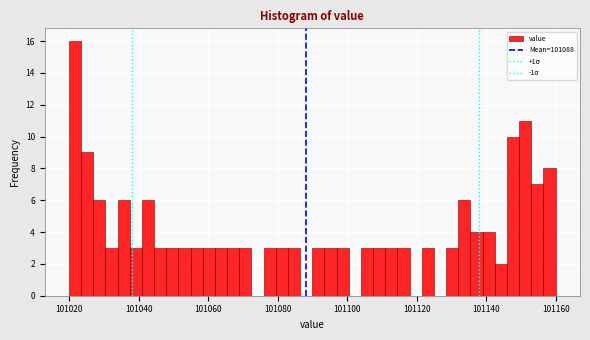

Read against the x-axis, roughly where is the centre of the tallest bar?

101022